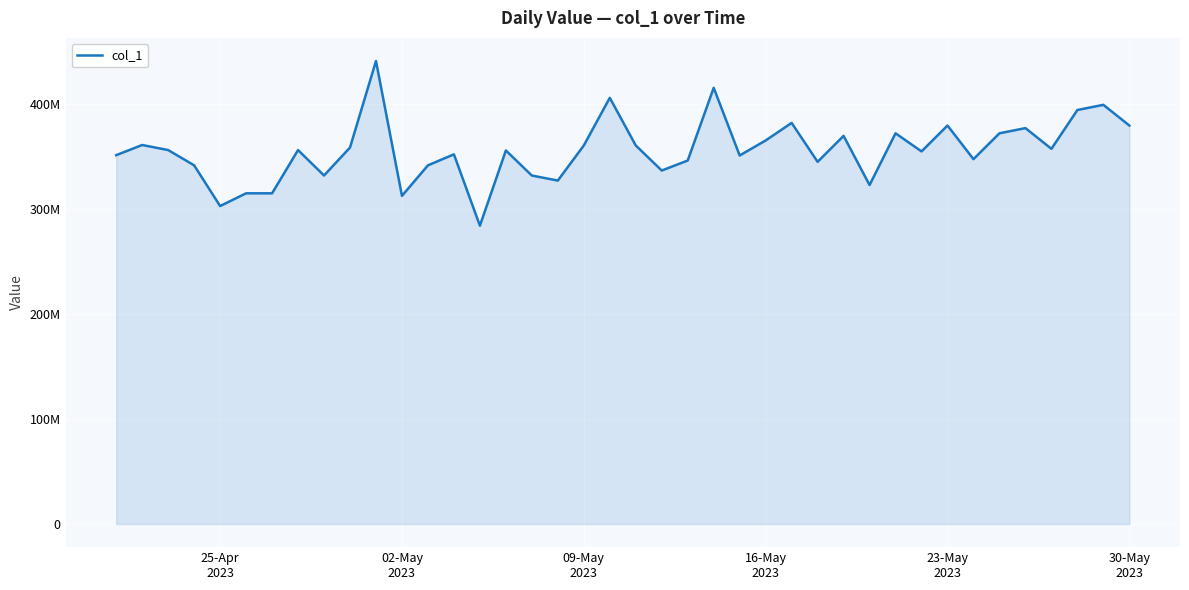

Does the chart display data point markers on the line(s)?

No